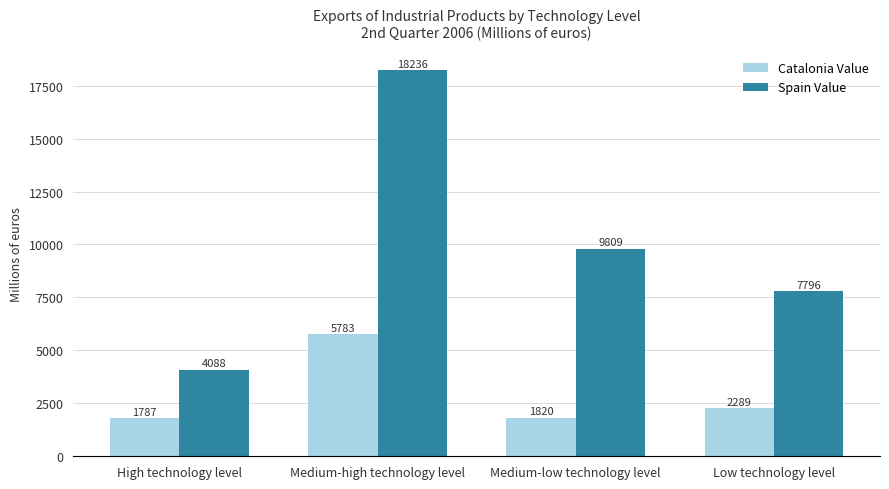

What is the minimum value for Catalonia Value?

1786.9